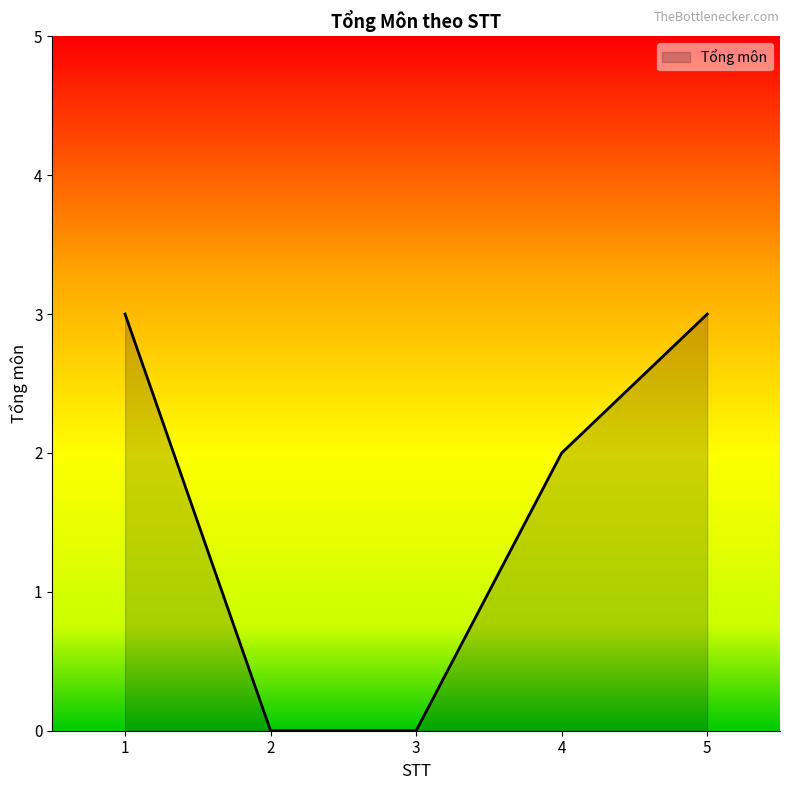

How many lines are shown in the chart?

1